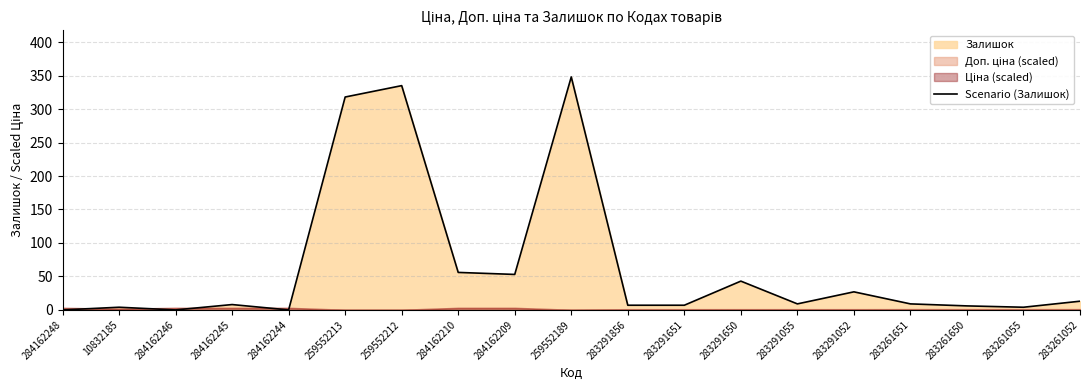

What position from the right is 10832185?

18